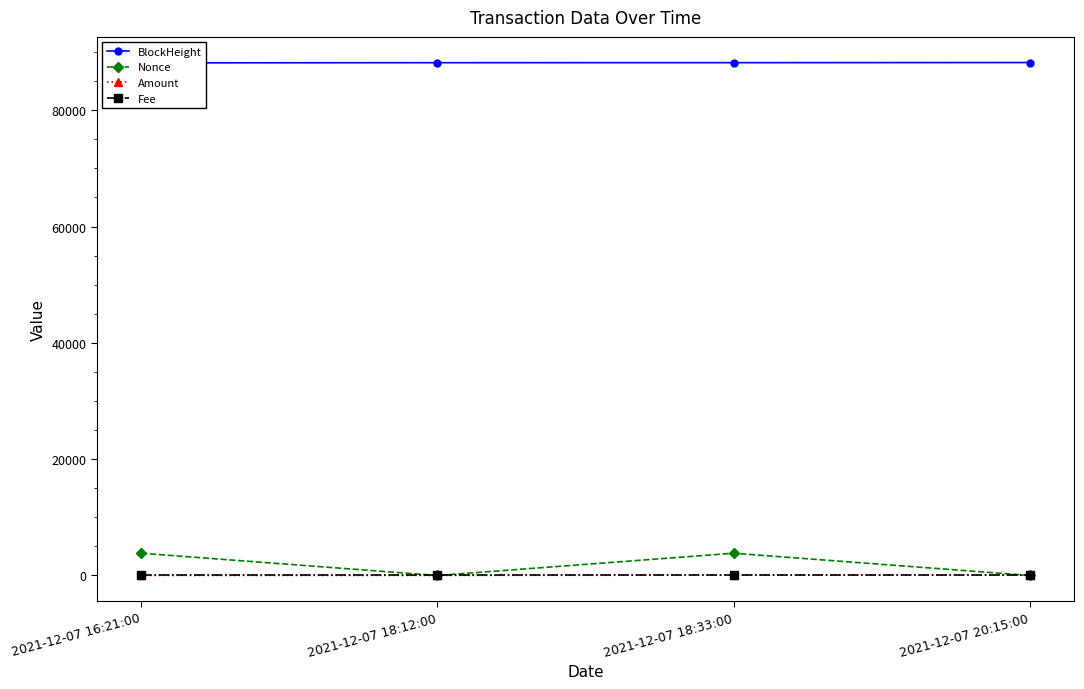

What is the greatest value displayed?

88196.0